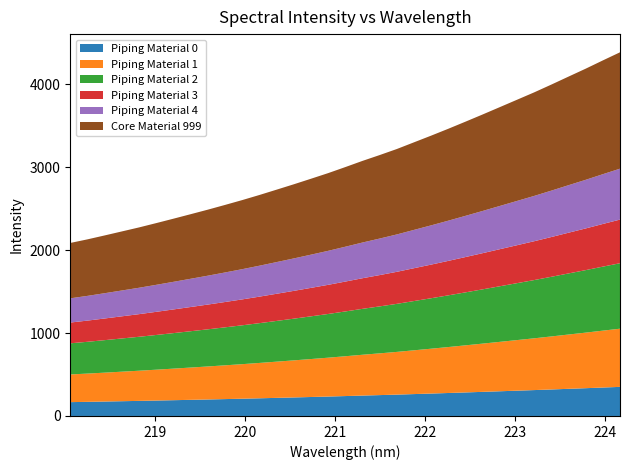

Reading left to right, transcribe all the data shown in this chart.

x: 0=218.1	1=218.3	2=218.4	3=218.6	4=218.8	5=219.0	6=219.2	7=219.4	8=219.6	9=219.8	10=220.0	11=220.2	12=220.4	13=220.5	14=220.7	15=220.9	16=221.1	17=221.3	18=221.5	19=221.7	20=221.9	21=222.1	22=222.3	23=222.5	24=222.6	25=222.8	26=223.0	27=223.2	28=223.4	29=223.6	30=223.8	31=224.0	32=224.2
y: 0=2085.6	1=2129.1	2=2176.3	3=2224.6	4=2273.0	5=2325.0	6=2378.2	7=2432.3	8=2487.0	9=2544.1	10=2602.4	11=2663.8	12=2728.0	13=2792.8	14=2859.6	15=2927.4	16=3000.3	17=3074.9	18=3145.2	19=3218.1	20=3298.9	21=3379.6	22=3462.5	23=3548.0	24=3634.8	25=3723.3	26=3812.1	27=3901.0	28=3994.9	29=4091.0	30=4186.4	31=4286.1	32=4384.0